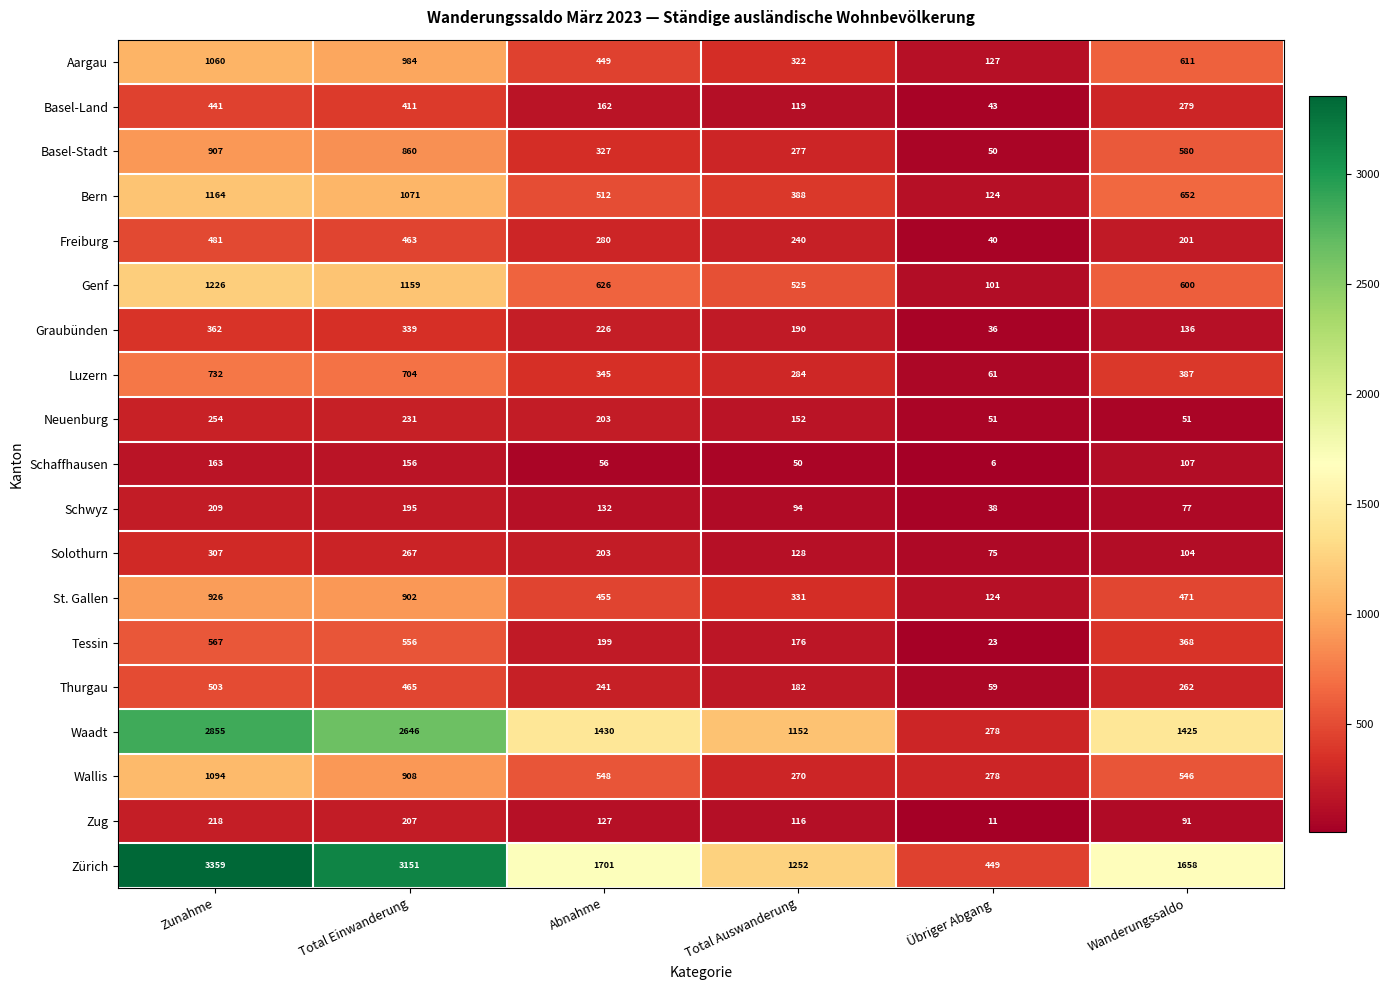

At which category does the chart reach its minimum across all series?

Übriger Abgang